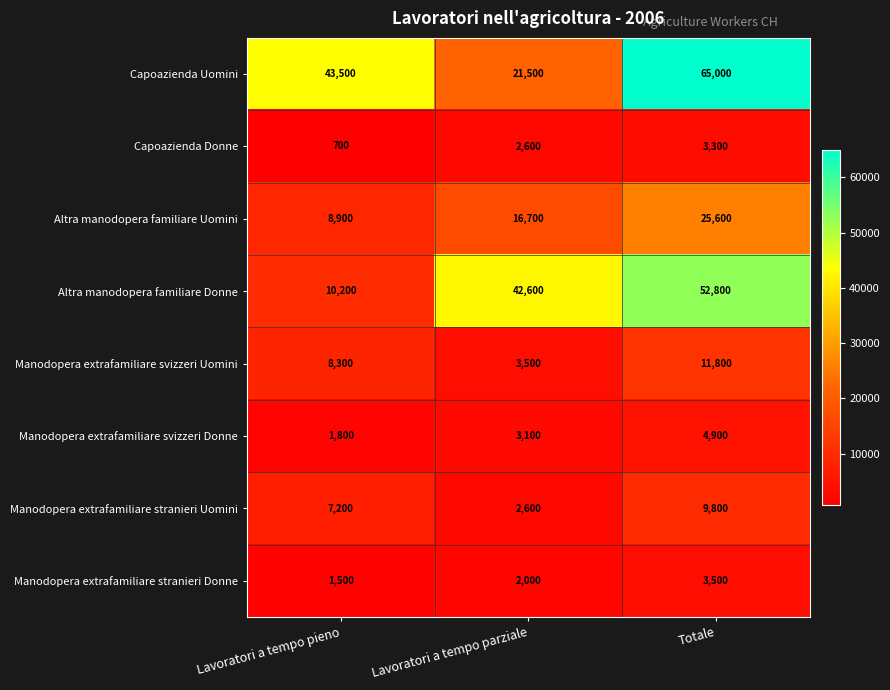

What is the minimum value for Manodopera extrafamiliare svizzeri Donne?

1800